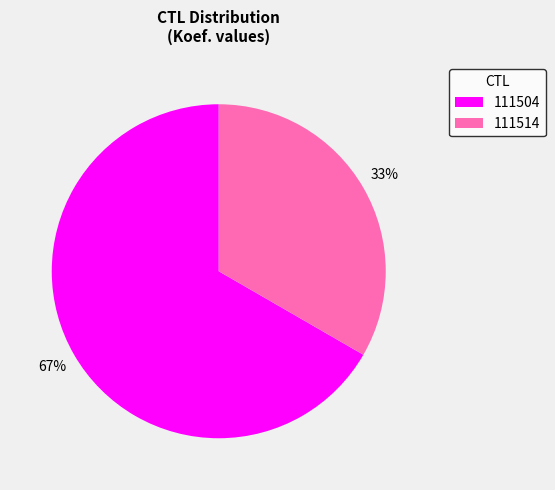

Rank the categories by value from lowest to highest.

111514, 111504